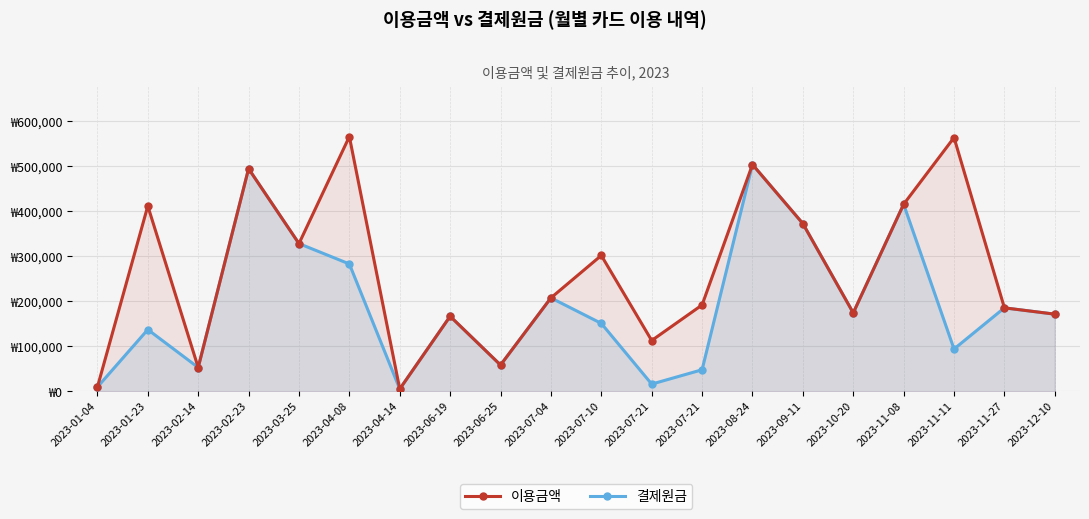

The 이용금액 series shows 145985 at 2023-02-23. True or false?

False